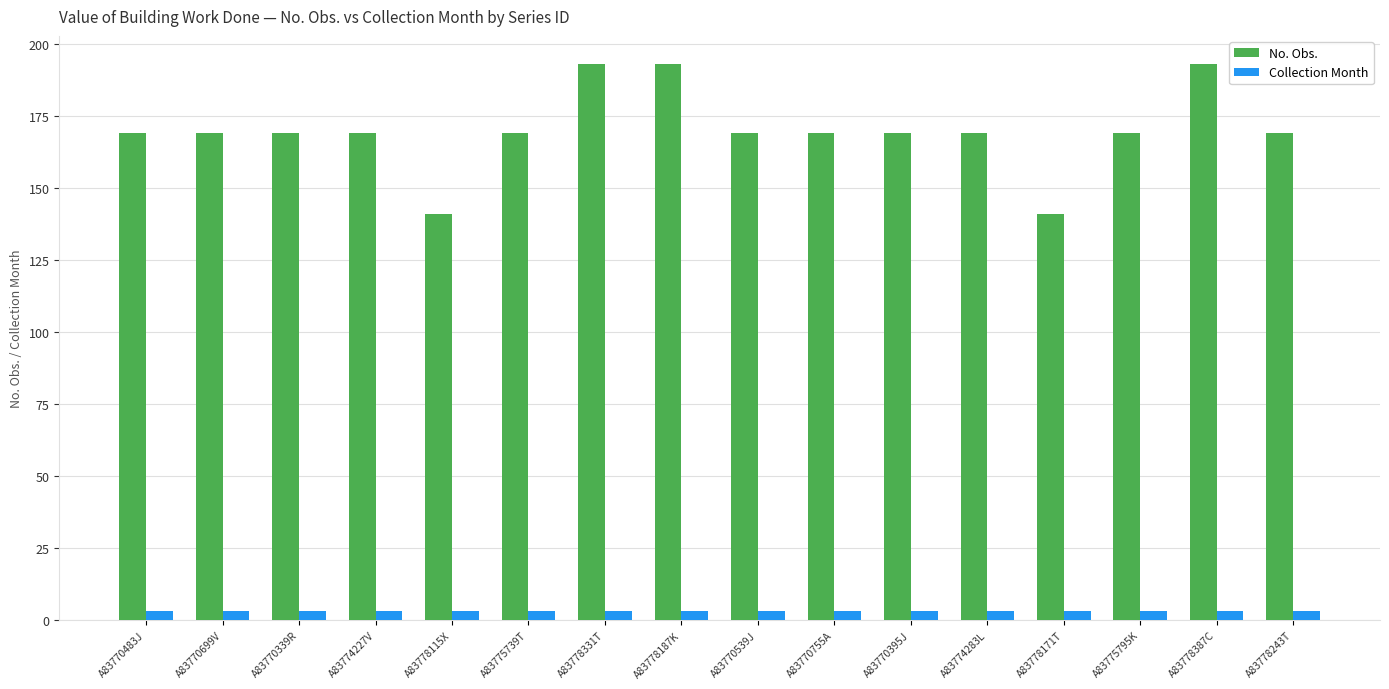

Is it true that Collection Month equals 3 at A83775795K?

True